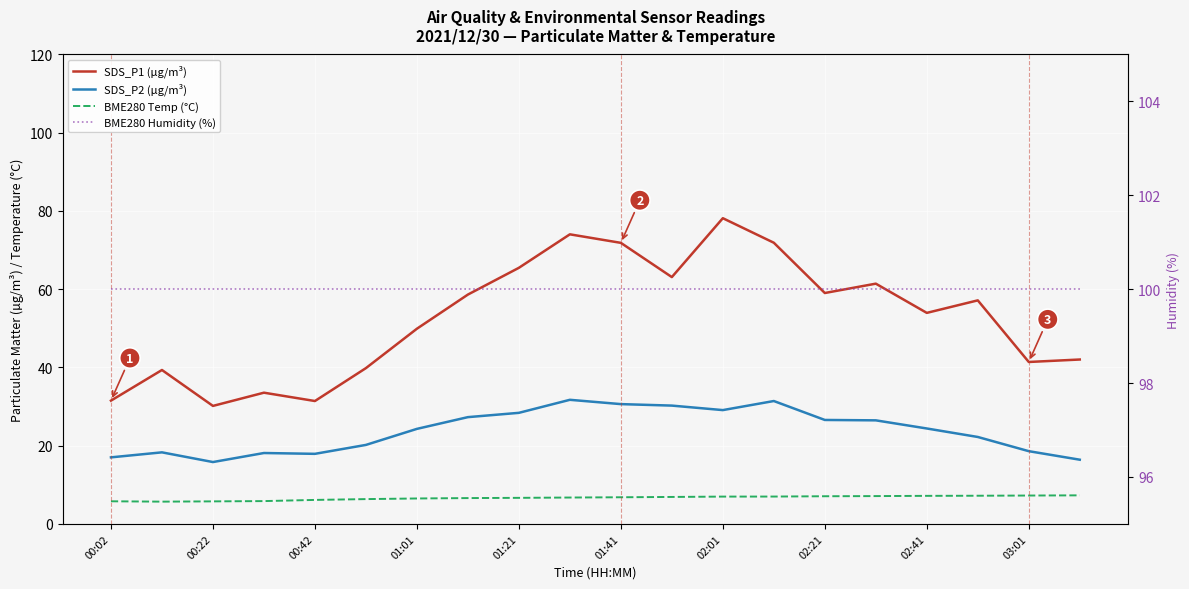

True or false: BME280 Temp (°C) has more than 1 interior local peaks.

False